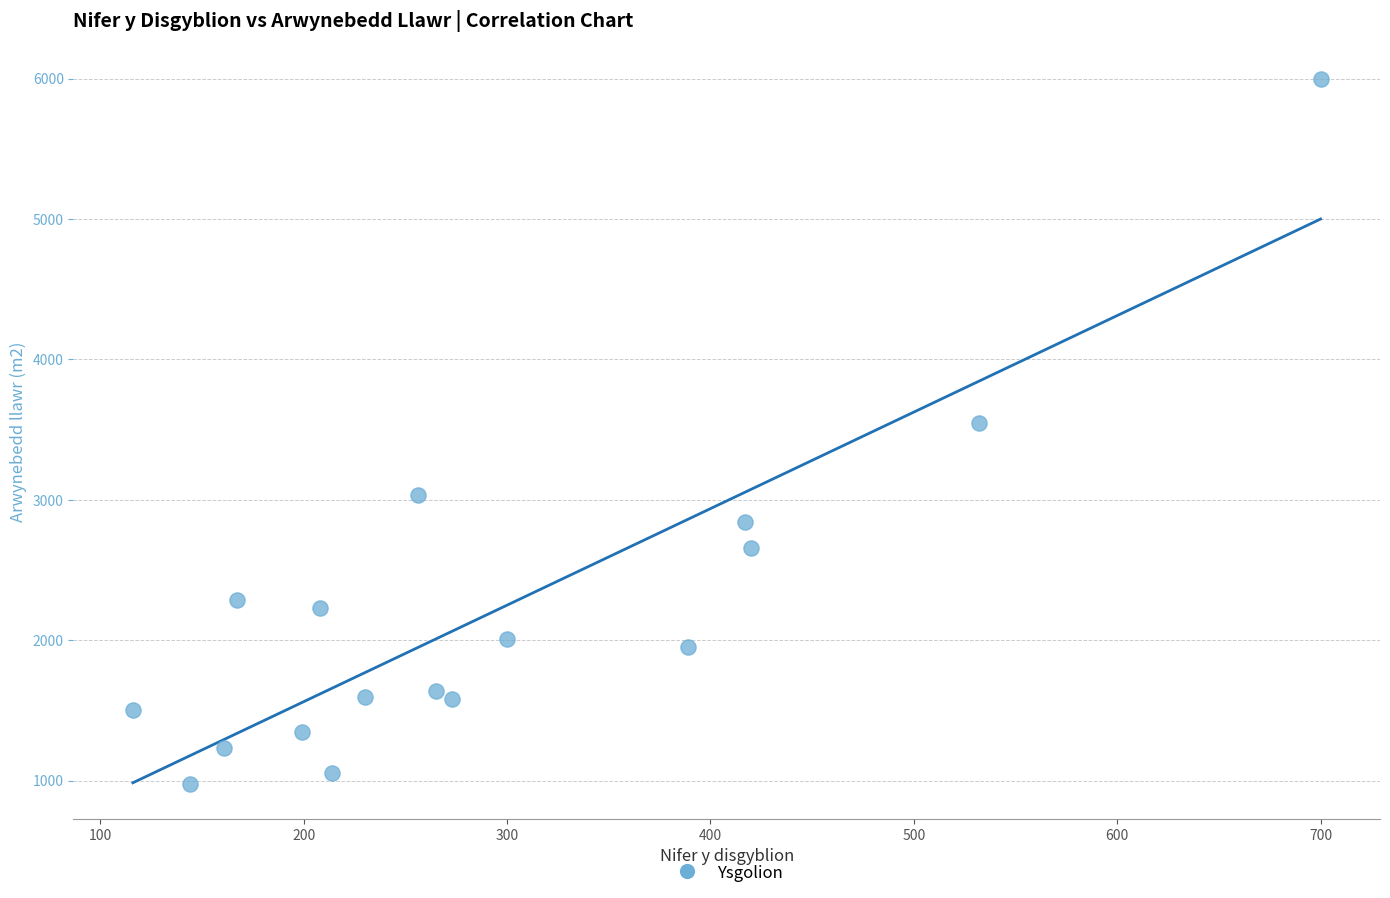

What Y value in the scatter plot is closest to 3489?

3550